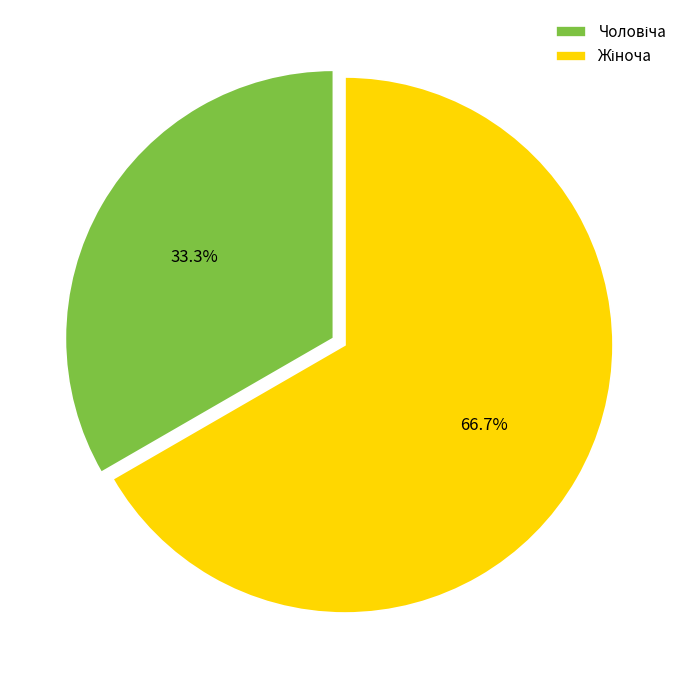

How many segments does this pie chart have?

2